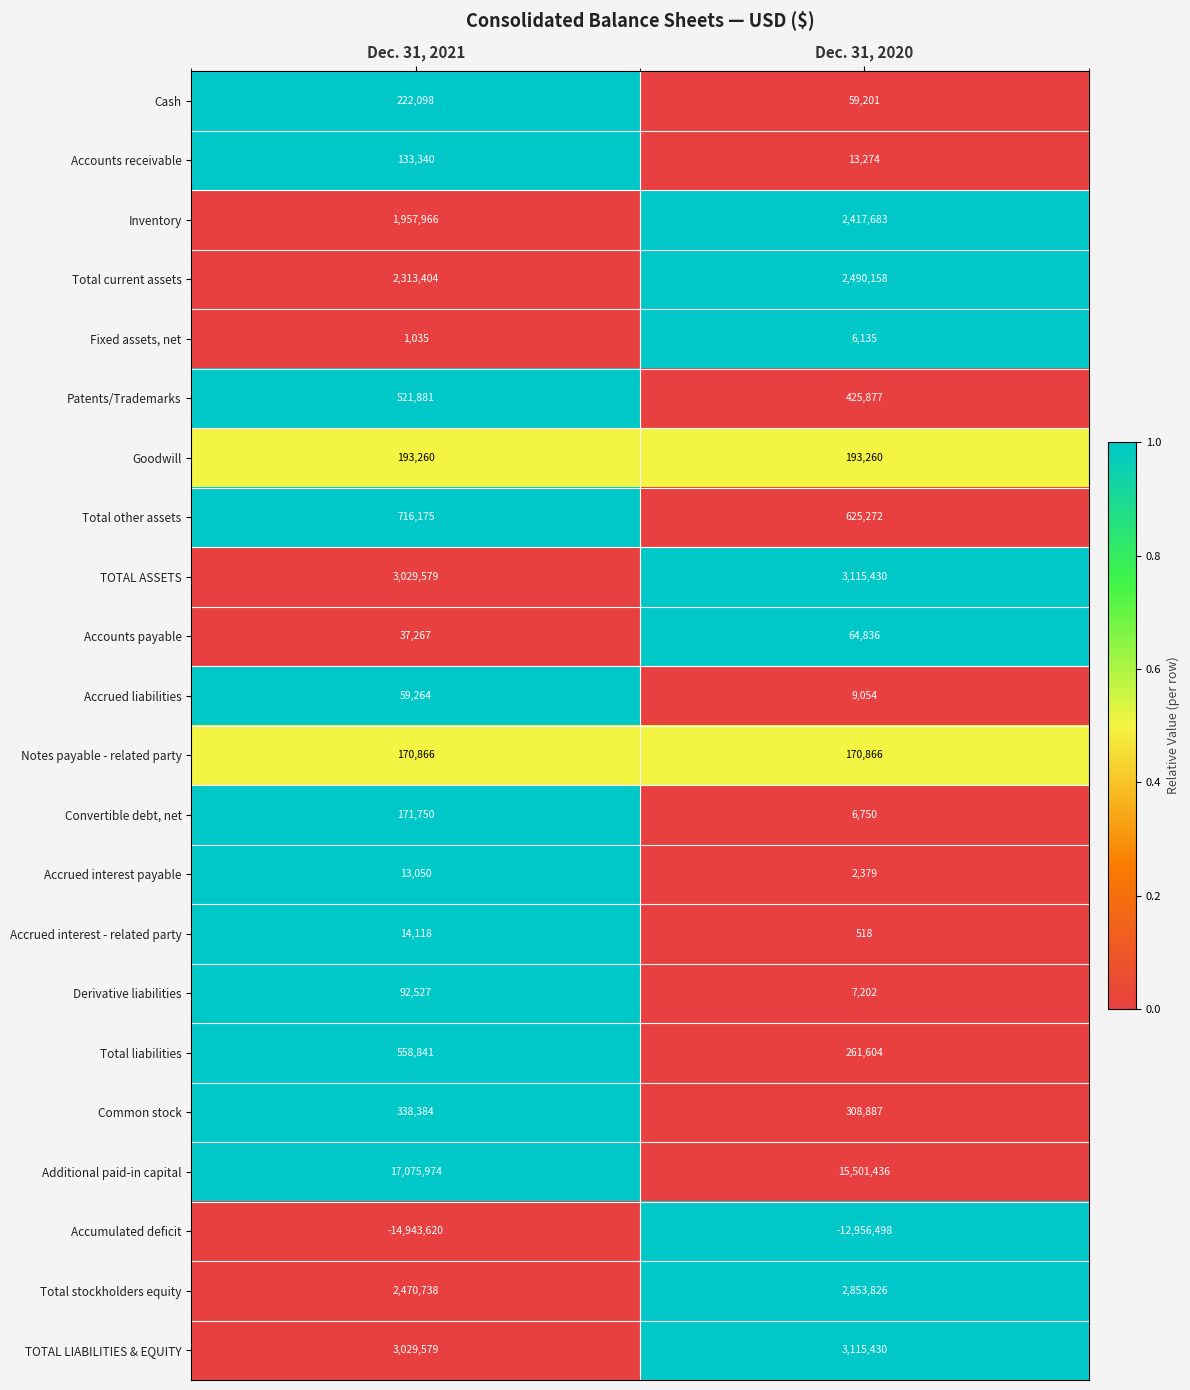

True or false: Cash has a value of 59201 at Dec. 31, 2020.

True